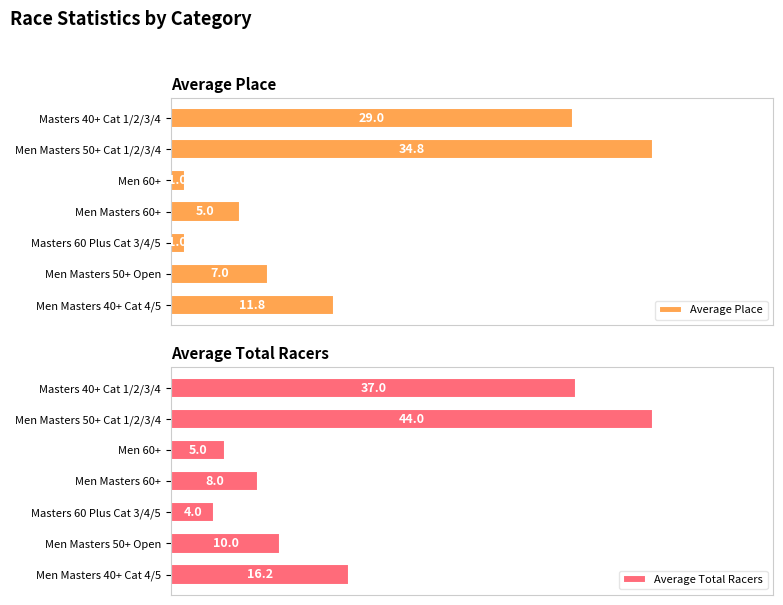

The Average Place series shows 50.7 at 25. True or false?

False